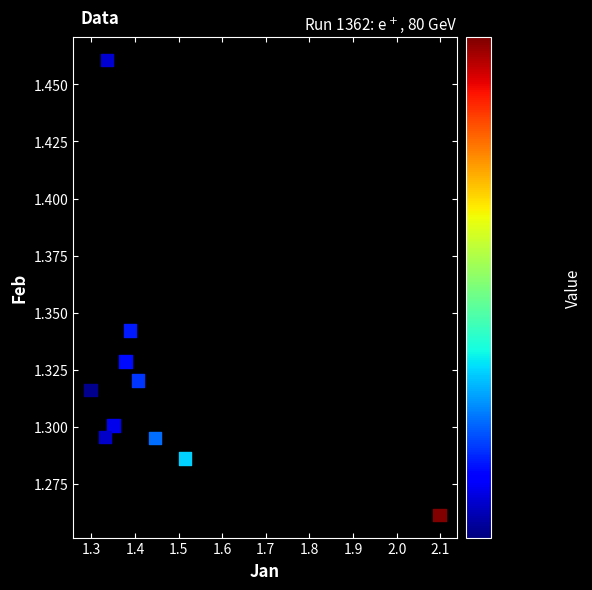

What is the range of X values (max minus min)?

0.8